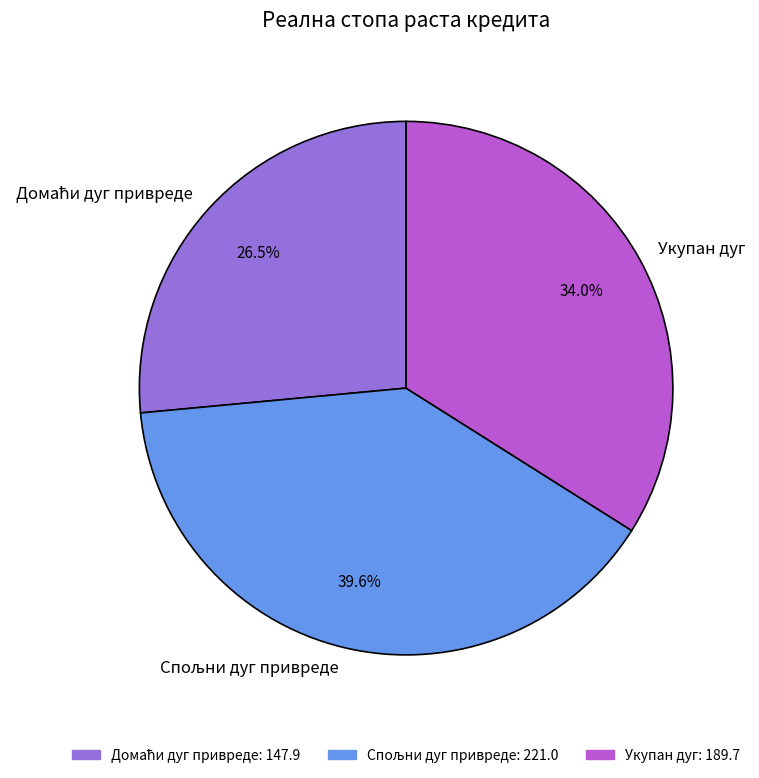

Is there any slice that represents more than half of the pie?

No